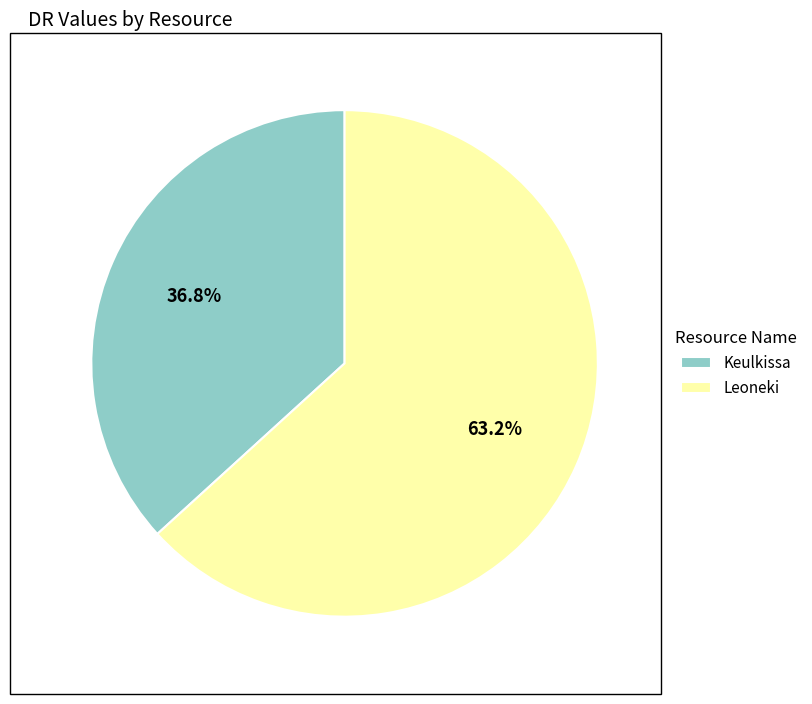

What percentage is the Leoneki slice, to the nearest percent?

63%